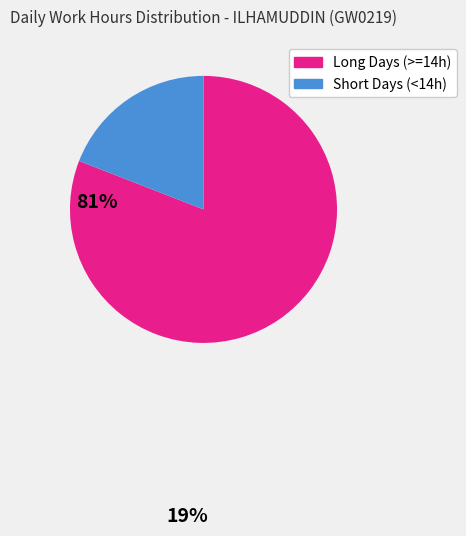

Count the number of slices in the pie.

2